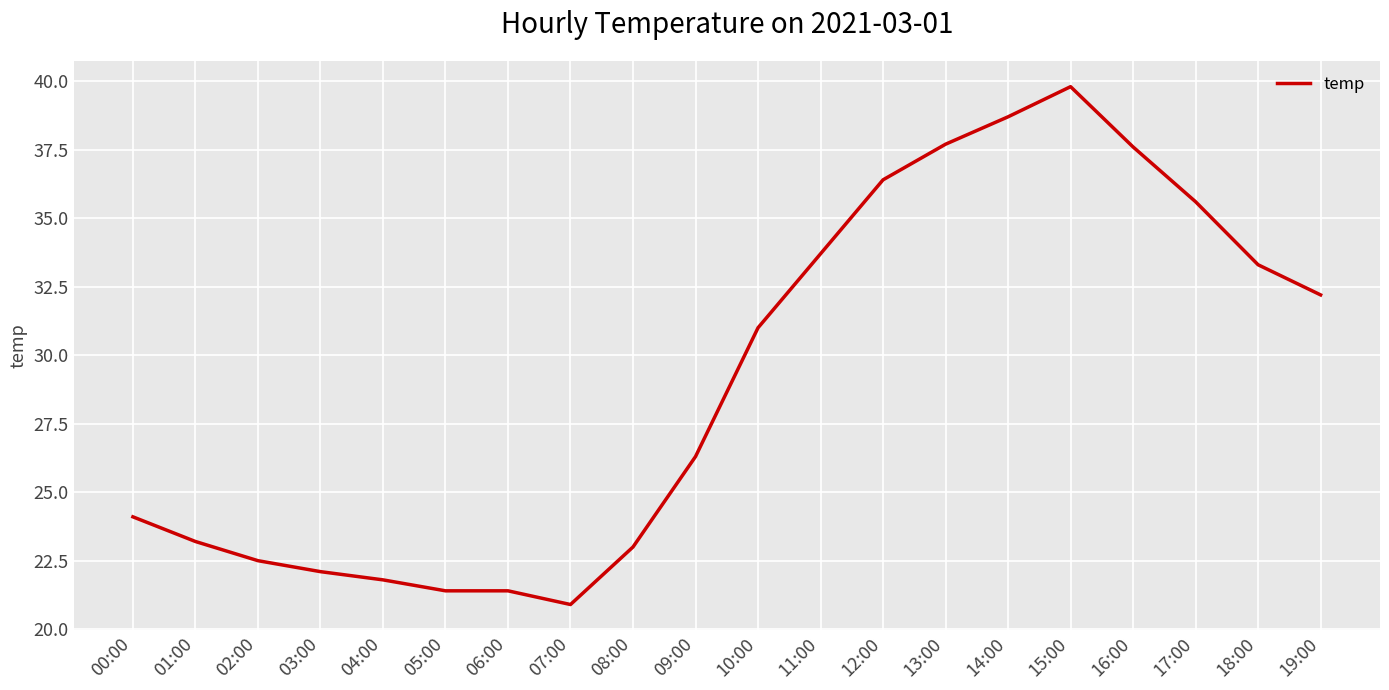

Which category has the highest value across all series?

15:00